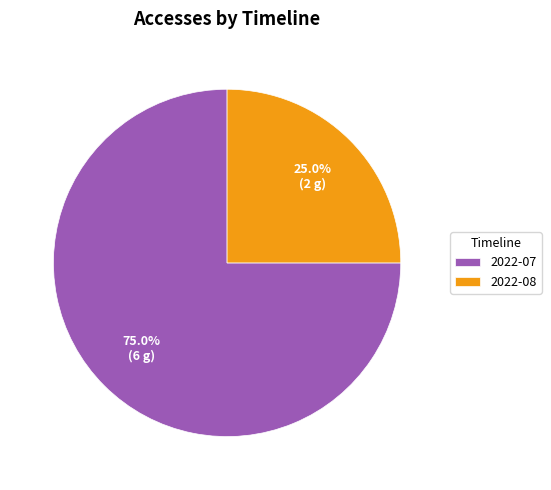

Combined, what portion of the pie is 2022-07 and 2022-08?

100.0%